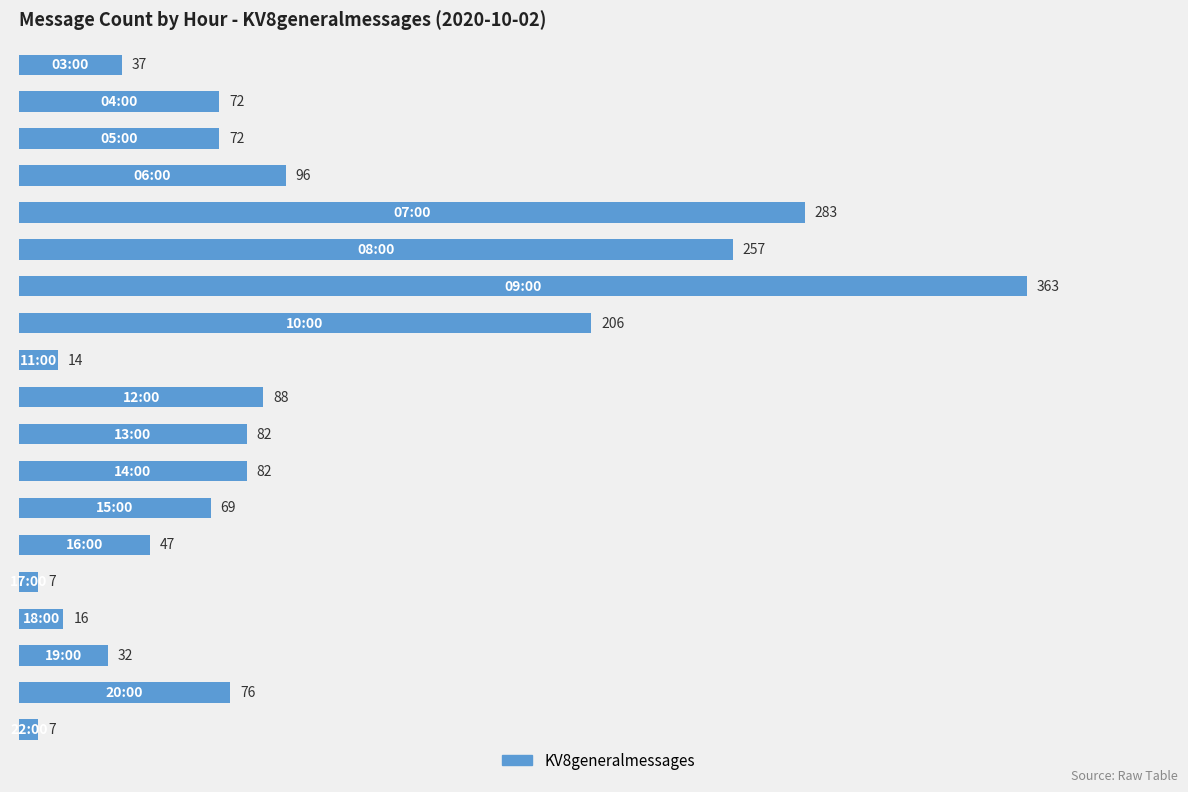

What is the difference between the maximum and second lowest values?

356